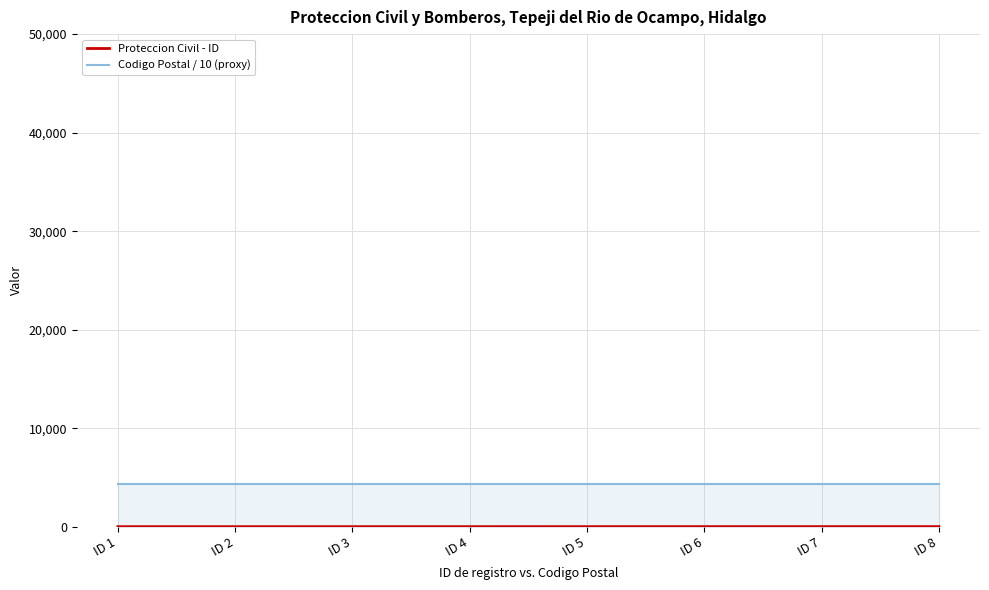

How many data points in Proteccion Civil - ID are above 5?

3